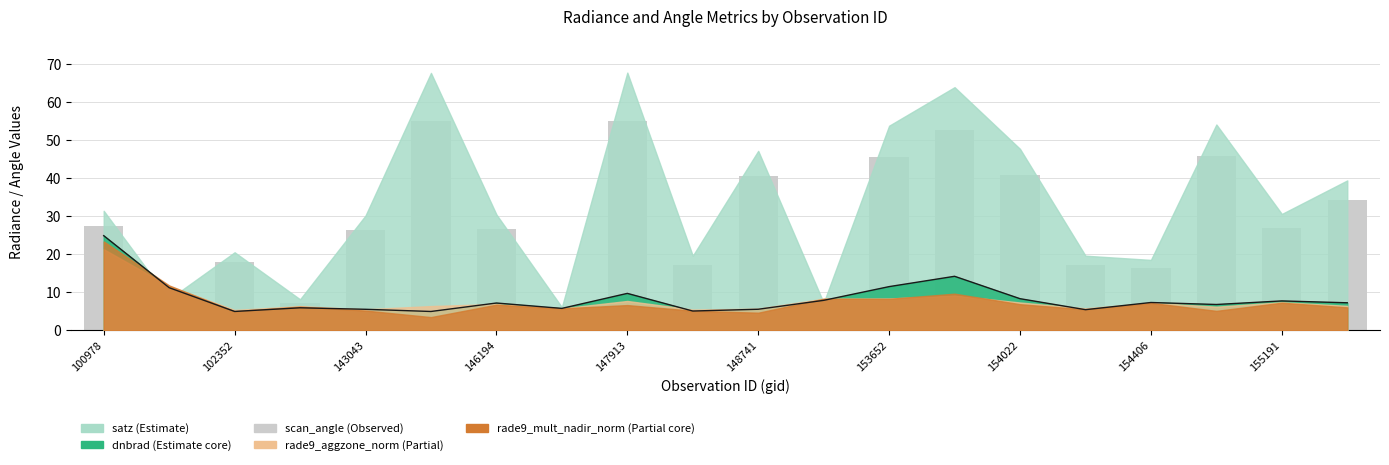

What is the sum of the dnbrad_line values at 146194 and 18?

13.6